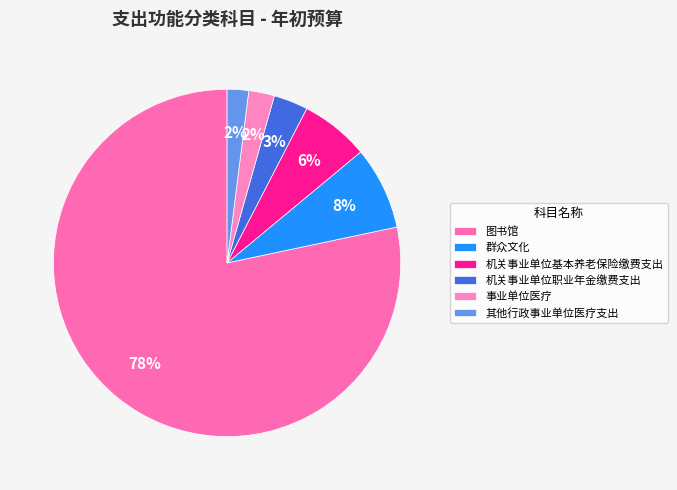

To the nearest percent, what is the difference between the 事业单位医疗 and 图书馆 slice percentages?

76%